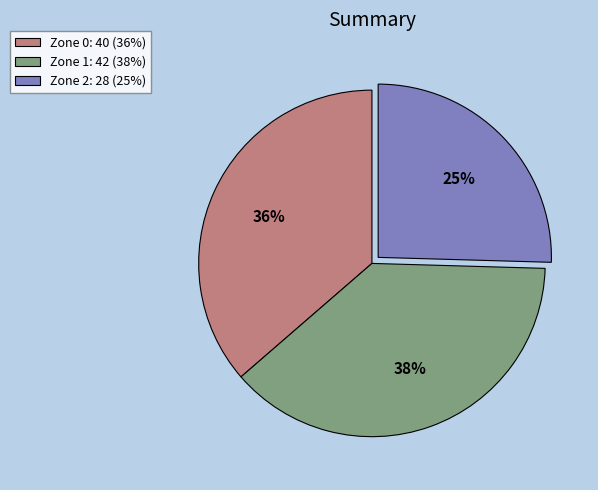

Does Zone 0 account for over 50% of the chart?

No